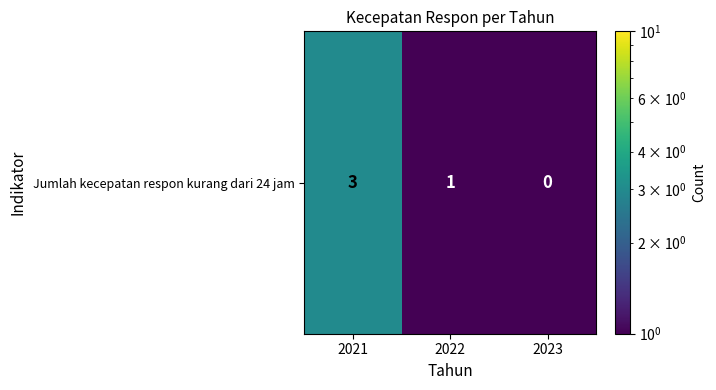

List the labels in order of value, largest first.

2021, 2022, 2023